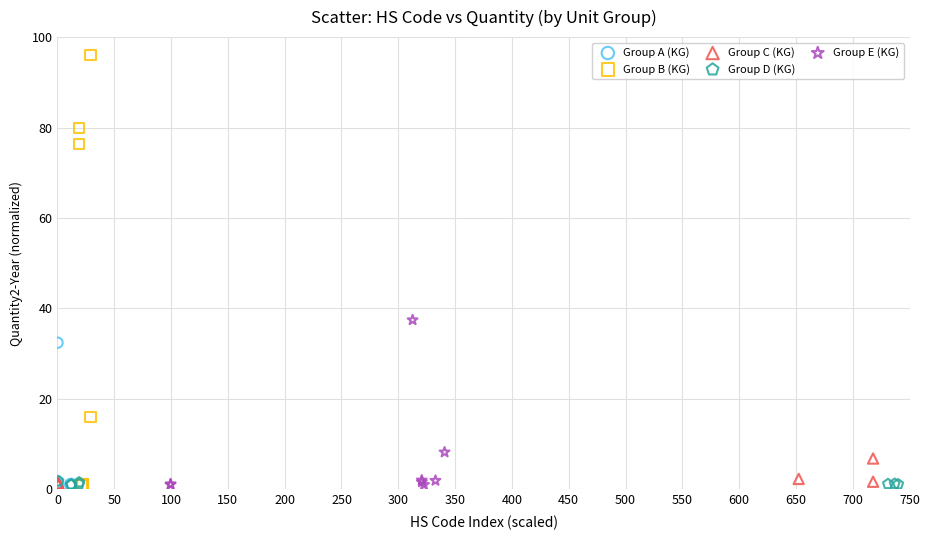

Which series reaches the maximum Y coordinate?

Group B (KG)